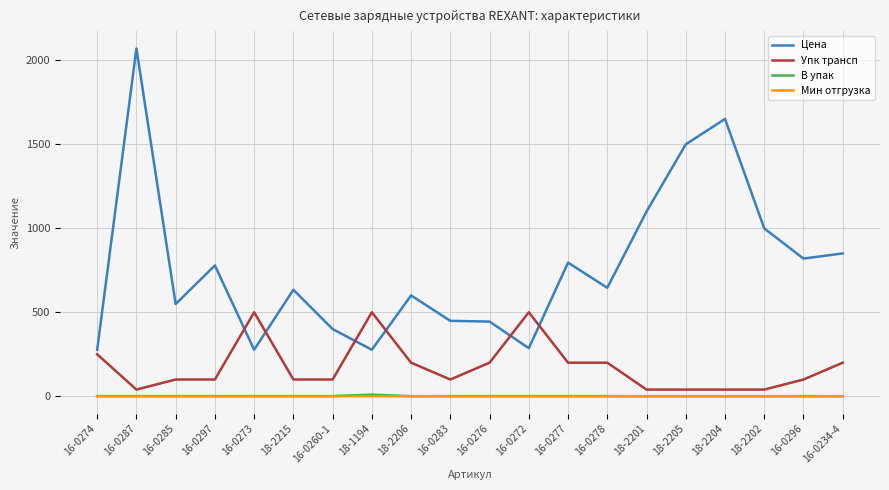

At which label does Упк трансп first exceed 100?

16-0274